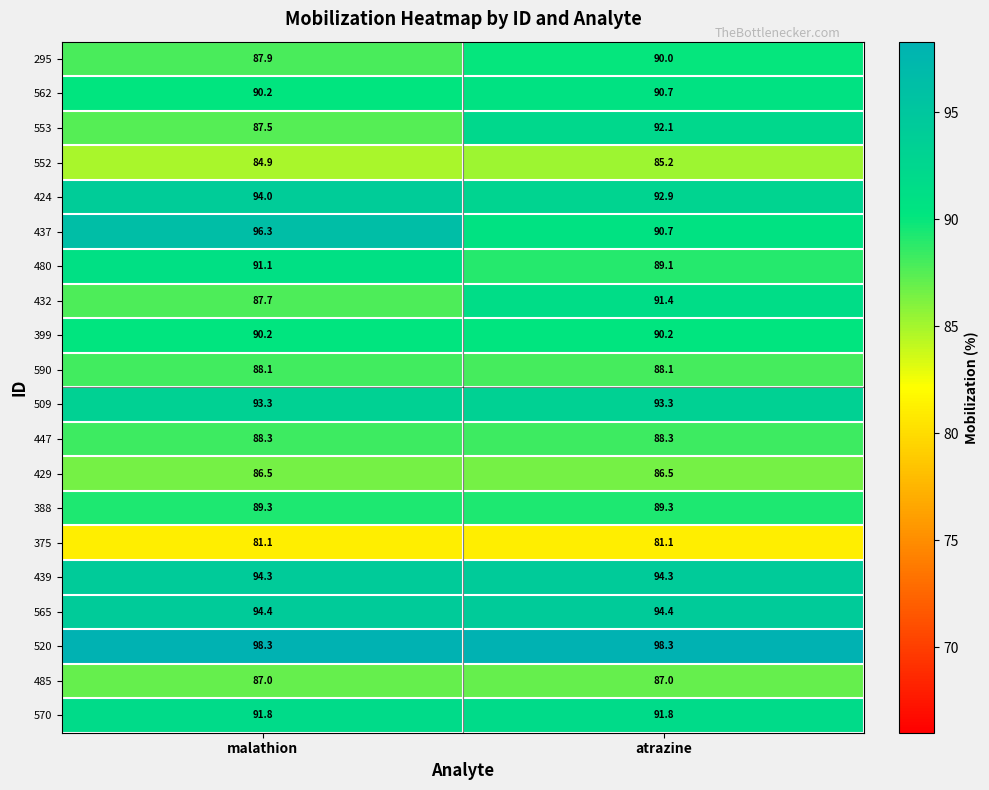

What is the sum of the 562 values at malathion and atrazine?

180.9